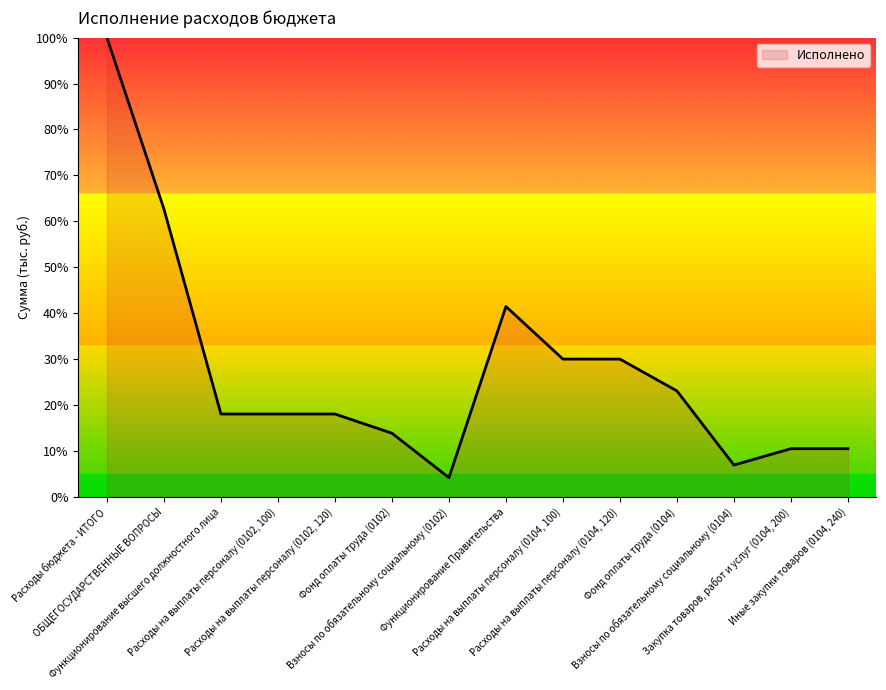

What is the change in value from Расходы бюджета - ИТОГО to Иные закупки товаров (0104, 240)?

-89.5